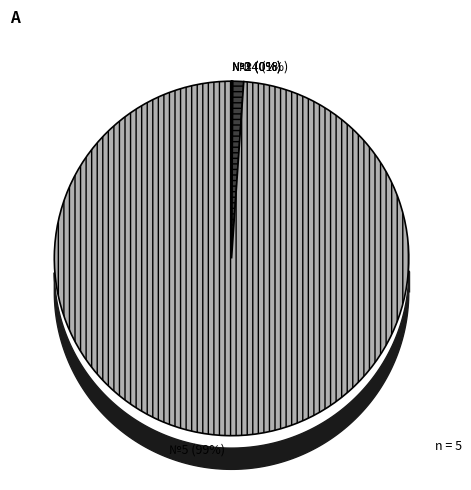

To the nearest percent, what portion does №4 represent?

1%